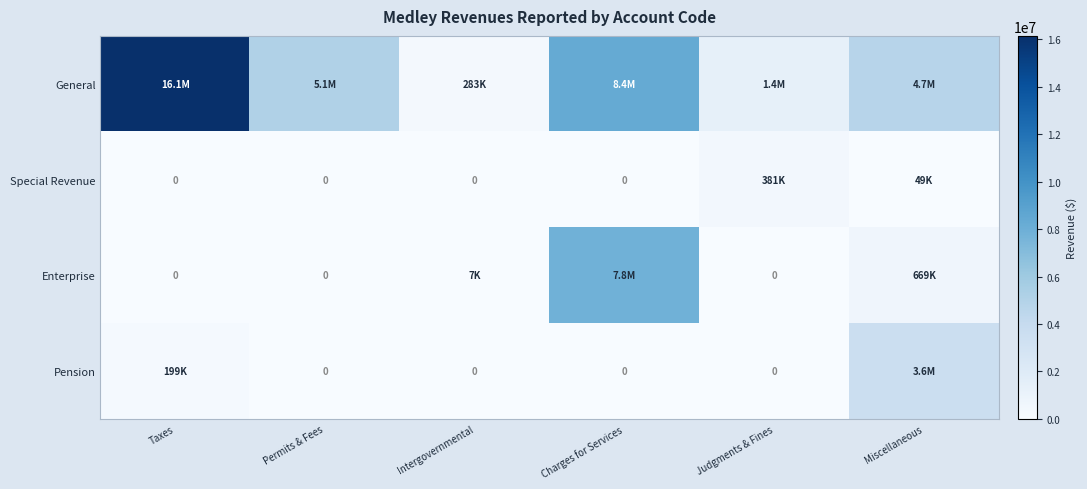

Which category has the lowest value across all series?

Taxes